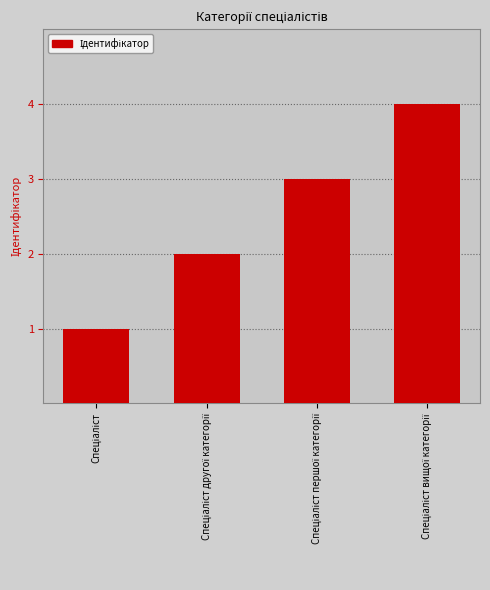

What is the maximum value shown in the chart?

4